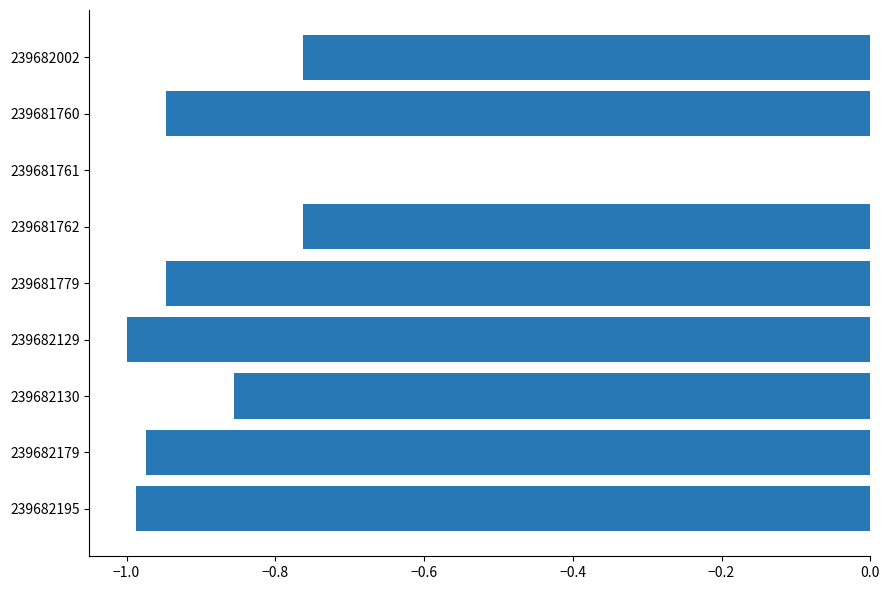

What is the sum of all values?

-7.2